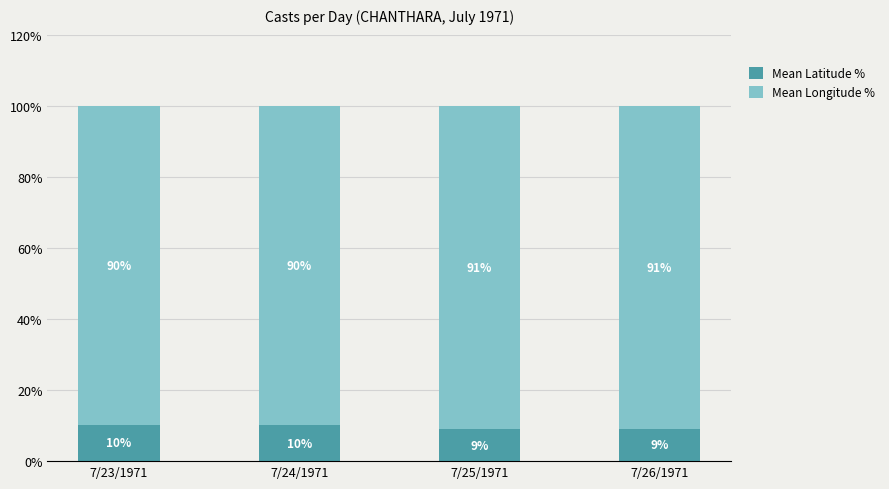

What are all the series names shown in the legend?

Mean Latitude %, Mean Longitude %